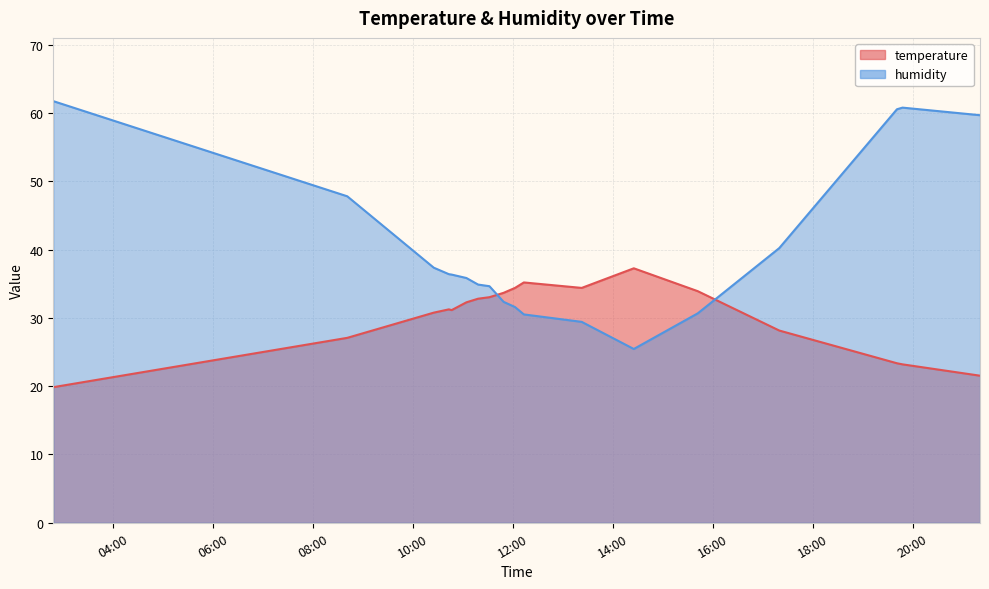

Which series changed the most between 2023-07-29T14:25:06 and 2023-07-29T21:20:40?

humidity